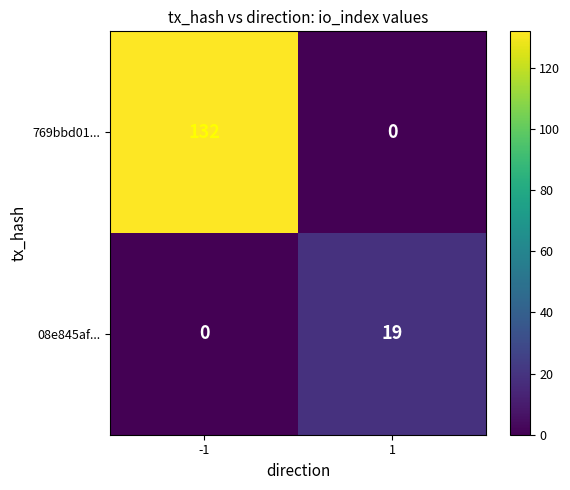

True or false: 769bbd01... has a value of -69 at 1.

False